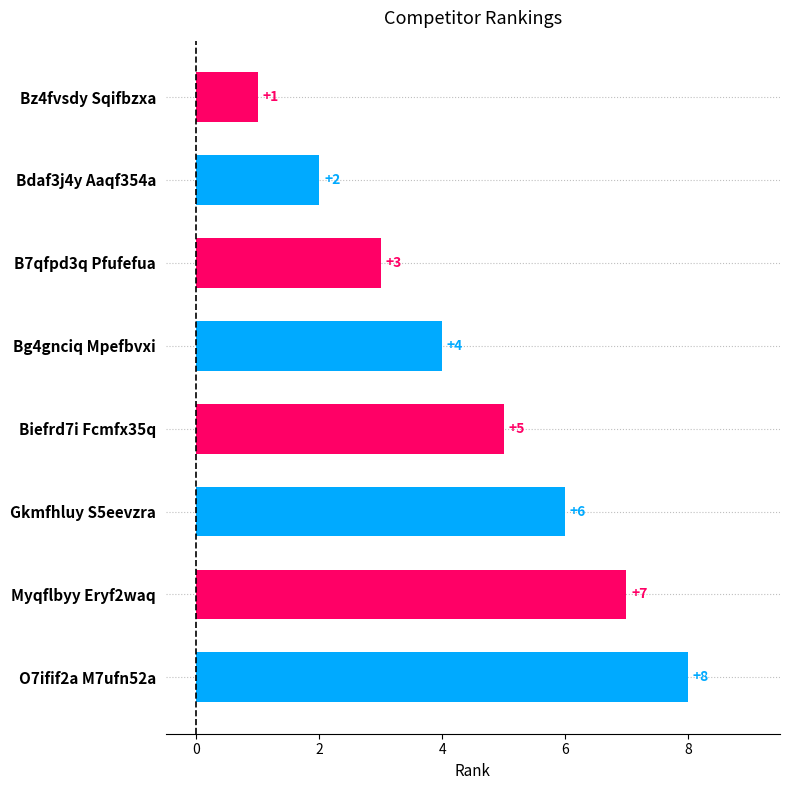

What is the change in value from B7qfpd3q Pfufefua to Bg4gnciq Mpefbvxi?

+1